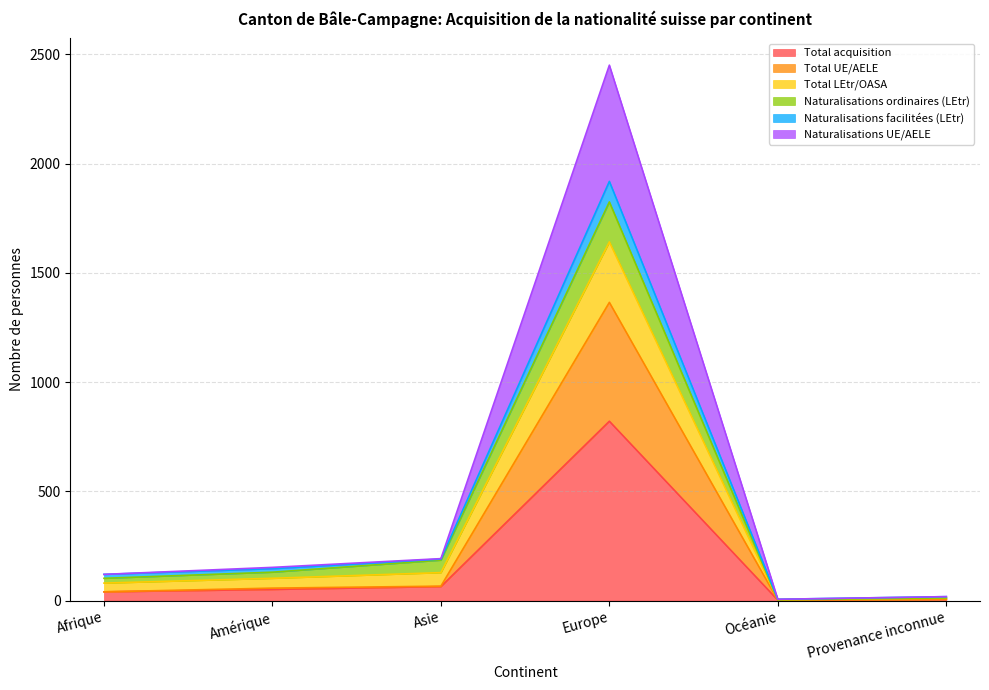

True or false: Total LEtr/OASA and Naturalisations facilitées (LEtr) cross at least once.

False